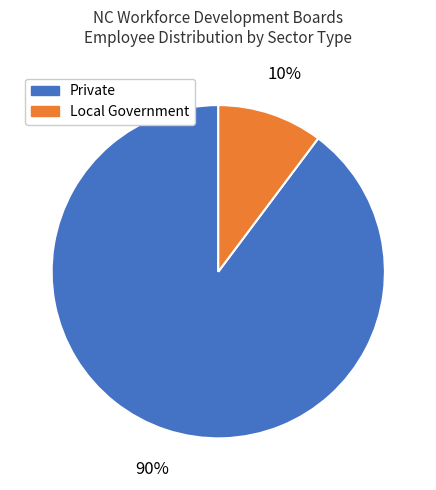

To the nearest percent, what is the average slice percentage?

50%